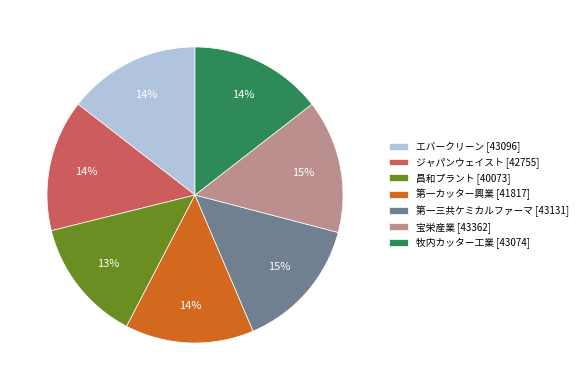

What percentage is the 牧内カッター工業 [43074] slice, to the nearest percent?

14%